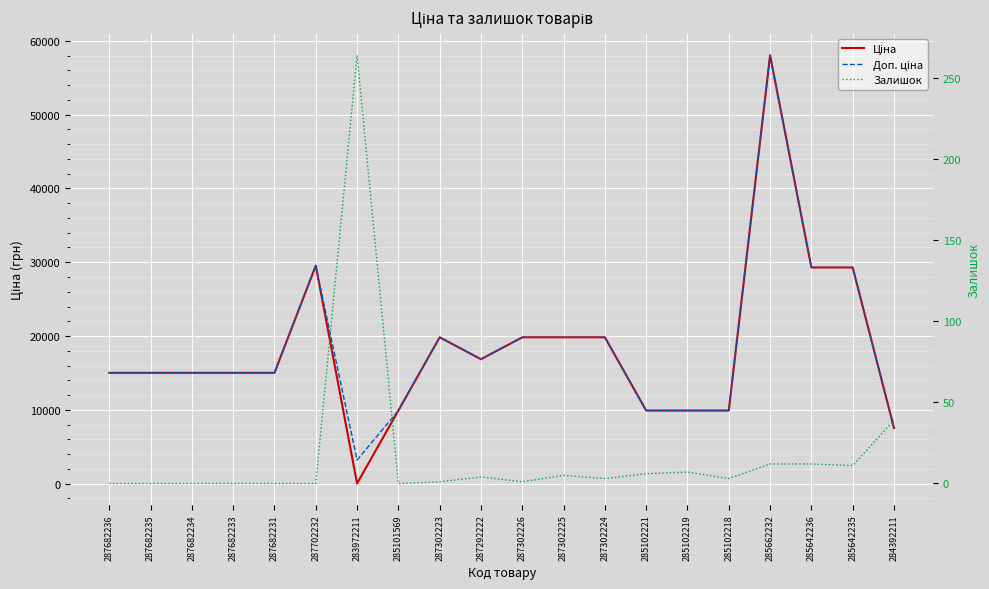

Reading right to left, what are all the values shown in this chart?

Ціна: 284392211=7545.9	285642235=29294.9	285642236=29294.9	285662232=58037.0	285102218=9908.5	285102219=9908.5	285102221=9908.5	287302224=19831.1	287302225=19831.1	287302226=19831.1	287292222=16863.2	287302223=19831.1	285101569=9908.5	283972211=32.0	287702232=29548.9	287682231=15019.2	287682233=15019.2	287682234=15019.2	287682235=15019.2	287682236=15019.2
Доп. ціна: 284392211=7545.9	285642235=29294.9	285642236=29294.9	285662232=58037.0	285102218=9908.5	285102219=9908.5	285102221=9908.5	287302224=19831.1	287302225=19831.1	287302226=19831.1	287292222=16863.2	287302223=19831.1	285101569=9908.5	283972211=3205.0	287702232=29548.9	287682231=15019.2	287682233=15019.2	287682234=15019.2	287682235=15019.2	287682236=15019.2
Залишок: 284392211=39.0	285642235=11.0	285642236=12.0	285662232=12.0	285102218=3.0	285102219=7.0	285102221=6.0	287302224=3.0	287302225=5.0	287302226=1.0	287292222=4.0	287302223=1.0	285101569=0.0	283972211=264.0	287702232=0.0	287682231=0.0	287682233=0.0	287682234=0.0	287682235=0.0	287682236=0.0